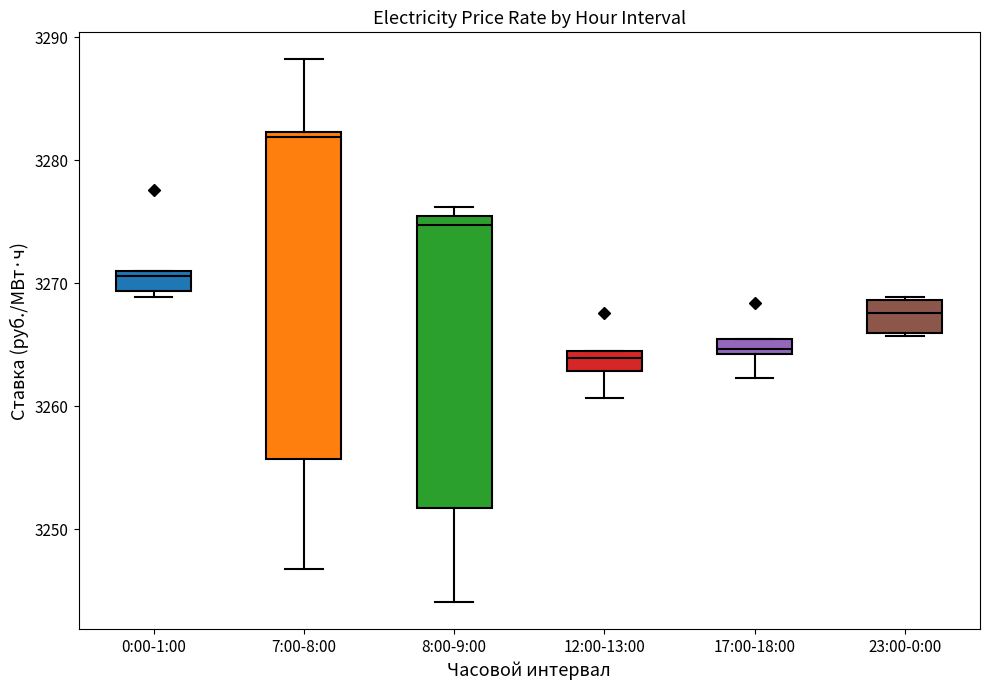

Comparing the boxes themselves (not the whiskers), which one is the tallest?

7:00-8:00